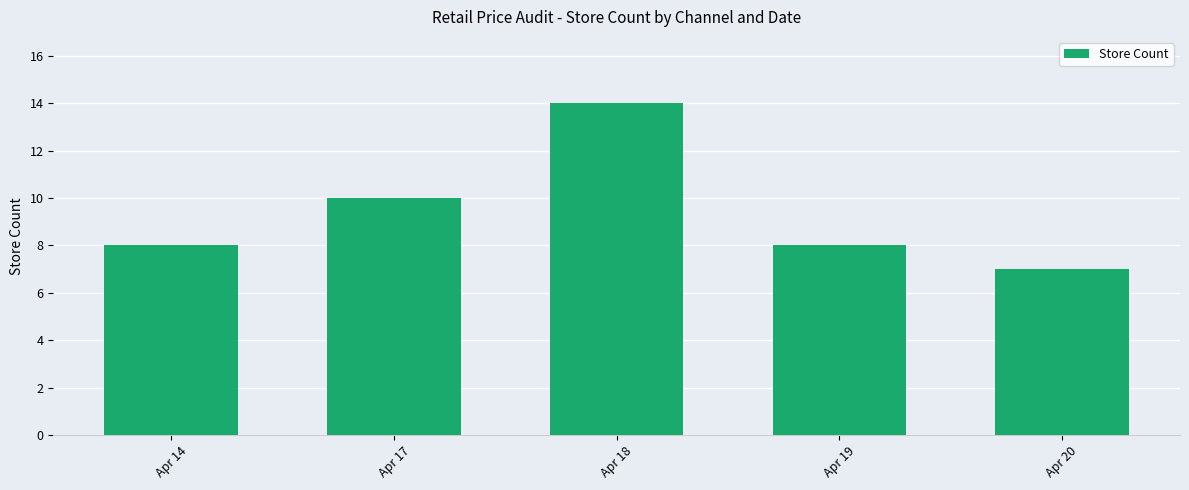

Between Apr 14 and Apr 18, which is larger?

Apr 18